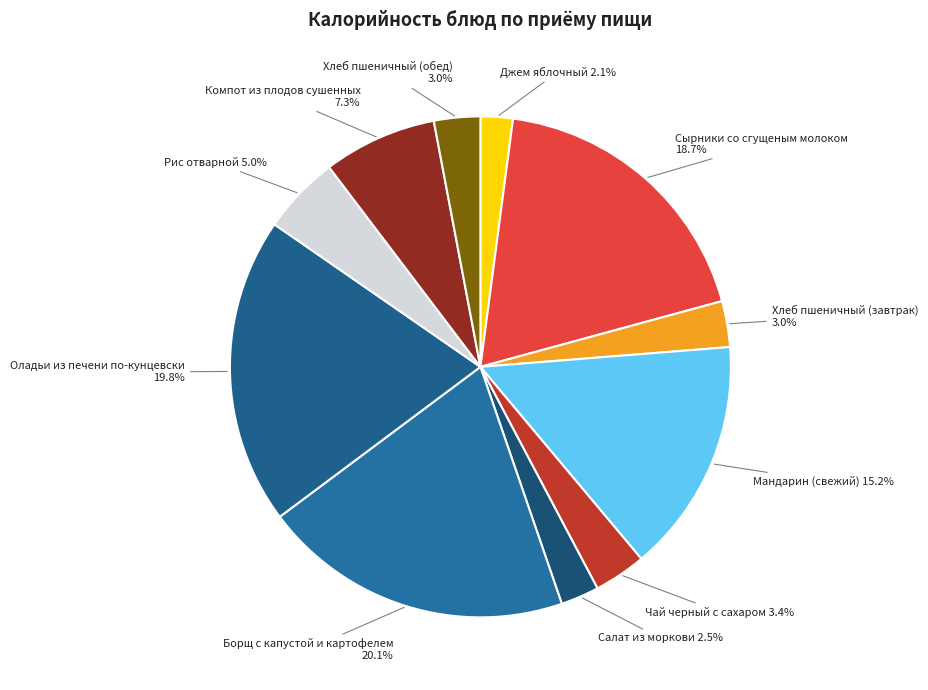

Combined, what portion of the pie is Салат из моркови and Джем яблочный?

4.6%